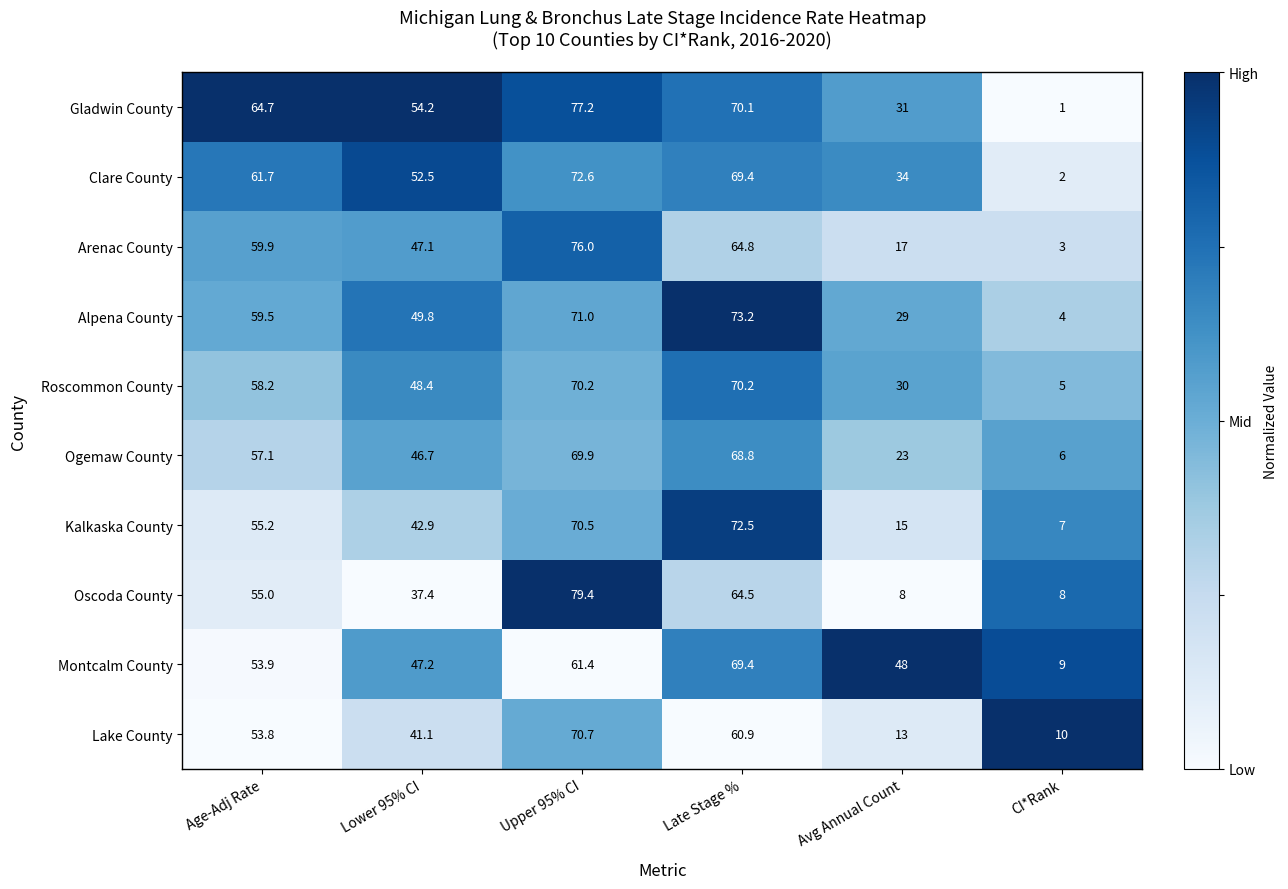

Which label corresponds to the smallest value in the chart?

CI*Rank